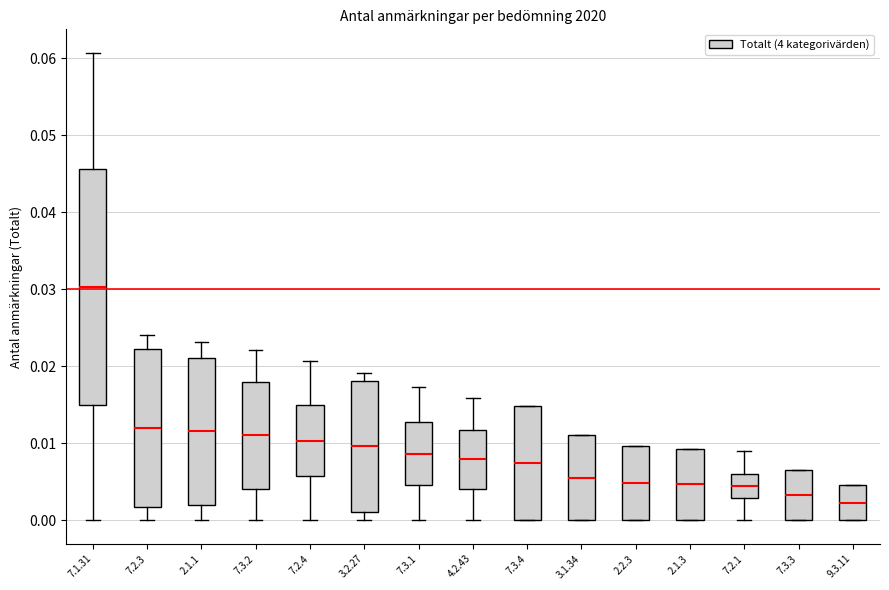

Reading left to right, read every box against the y-axis: the position of its median line, the range the box covers, and the ends of its whiskers. The values are not printed on the chart, so give them approximately, as read against the axis.

7.1.31: median 0.030, box 0.015 to 0.046, whiskers 0.000 to 0.061
7.2.3: median 0.012, box 0.002 to 0.022, whiskers 0.000 to 0.024
2.1.1: median 0.012, box 0.002 to 0.021, whiskers 0.000 to 0.023
7.3.2: median 0.011, box 0.004 to 0.018, whiskers 0.000 to 0.022
7.2.4: median 0.010, box 0.006 to 0.015, whiskers 0.000 to 0.021
3.2.27: median 0.010, box 0.001 to 0.018, whiskers 0.000 to 0.019
7.3.1: median 0.009, box 0.005 to 0.013, whiskers 0.000 to 0.017
4.2.43: median 0.008, box 0.004 to 0.012, whiskers 0.000 to 0.016
7.3.4: median 0.007, box 0.000 to 0.015, whiskers 0.000 to 0.015
3.1.34: median 0.006, box 0.000 to 0.011, whiskers 0.000 to 0.011
2.2.3: median 0.005, box 0.000 to 0.010, whiskers 0.000 to 0.010
2.1.3: median 0.005, box 0.000 to 0.009, whiskers 0.000 to 0.009
7.2.1: median 0.005, box 0.003 to 0.006, whiskers 0.000 to 0.009
7.3.3: median 0.003, box 0.000 to 0.007, whiskers 0.000 to 0.007
9.3.11: median 0.002, box 0.000 to 0.005, whiskers 0.000 to 0.005